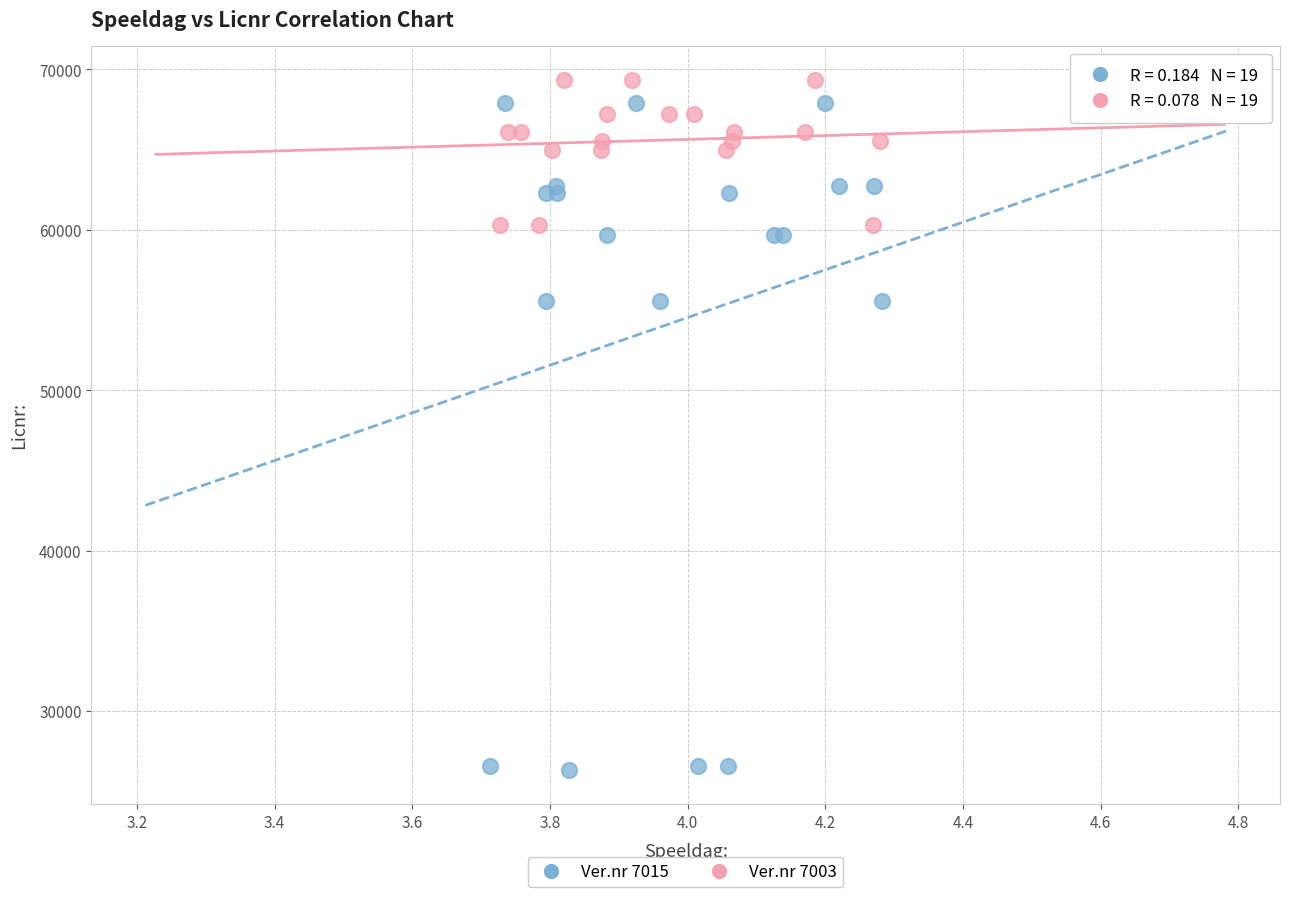

Which series contains the lowest Y value?

Ver.nr 7015